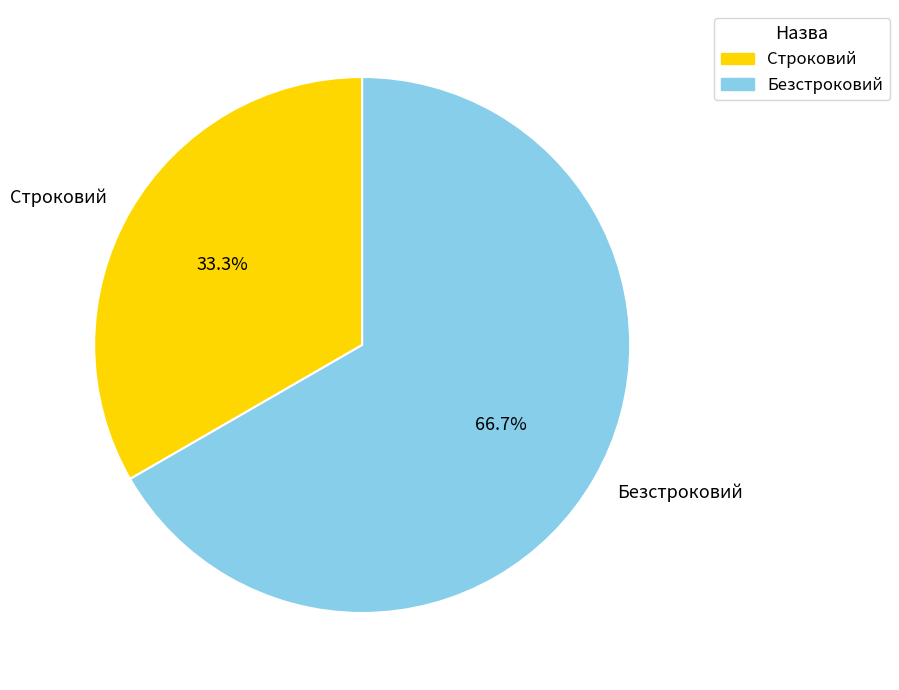

Is the sum of Строковий and Безстроковий greater than half?

Yes